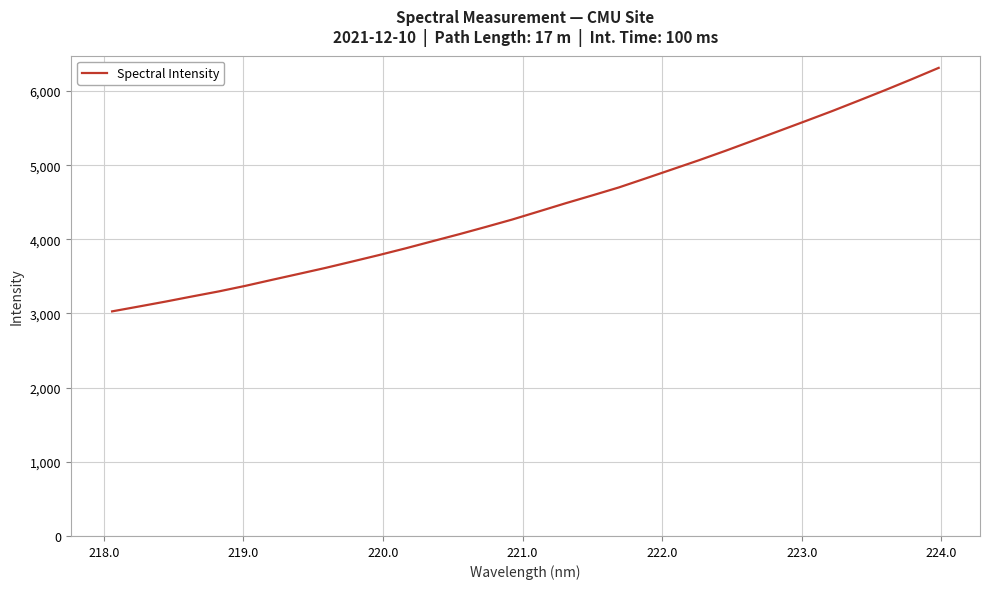

Does the chart have visible grid lines?

Yes